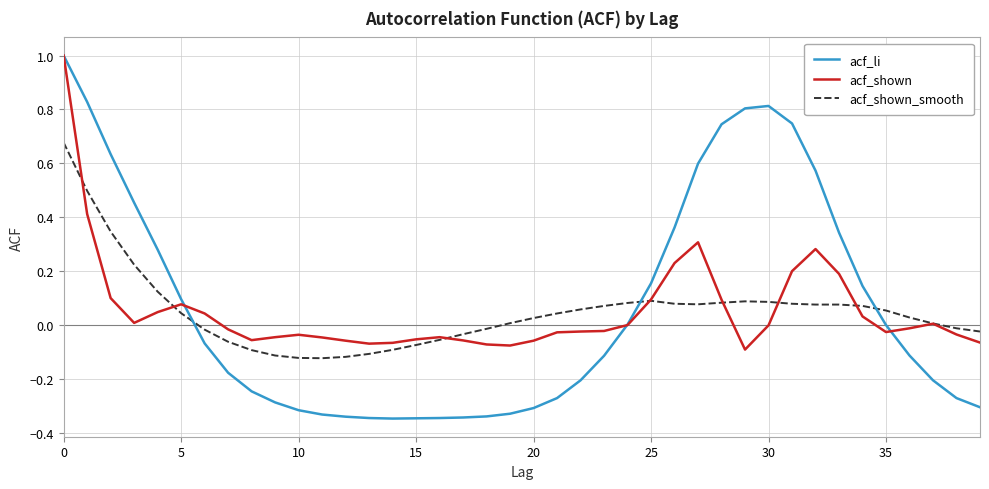

Count the number of data series in this chart.

3